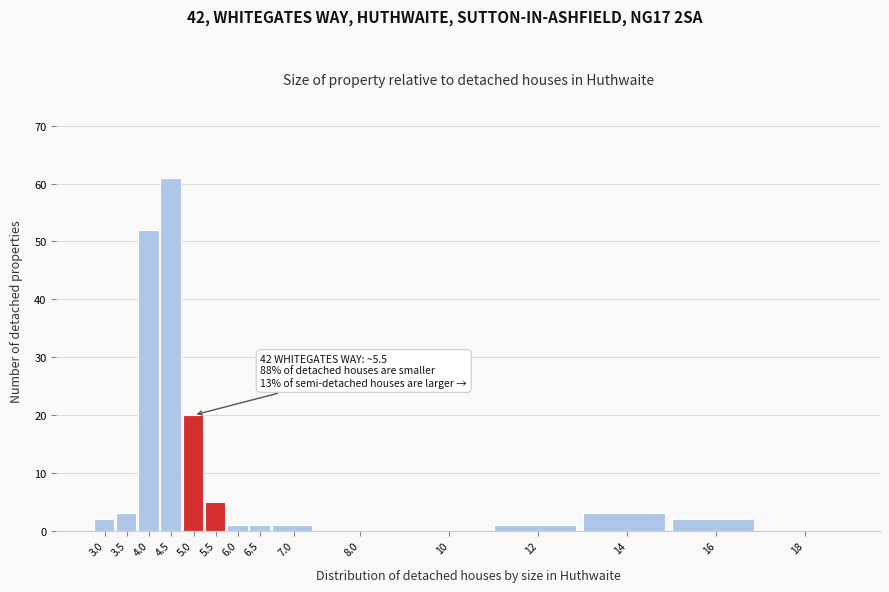

Reading left to right, transcribe all the data shown in this chart.

3.0=2	3.5=3	4.0=52	4.5=61	5.0=20	5.5=5	6.0=1	6.5=1	7.0=1	8.0=0	10=0	12=1	14=3	16=2	18=0